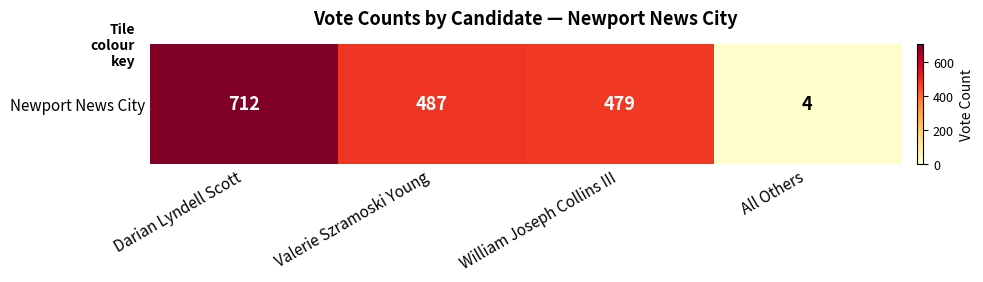

At which category does the chart reach its minimum across all series?

All Others